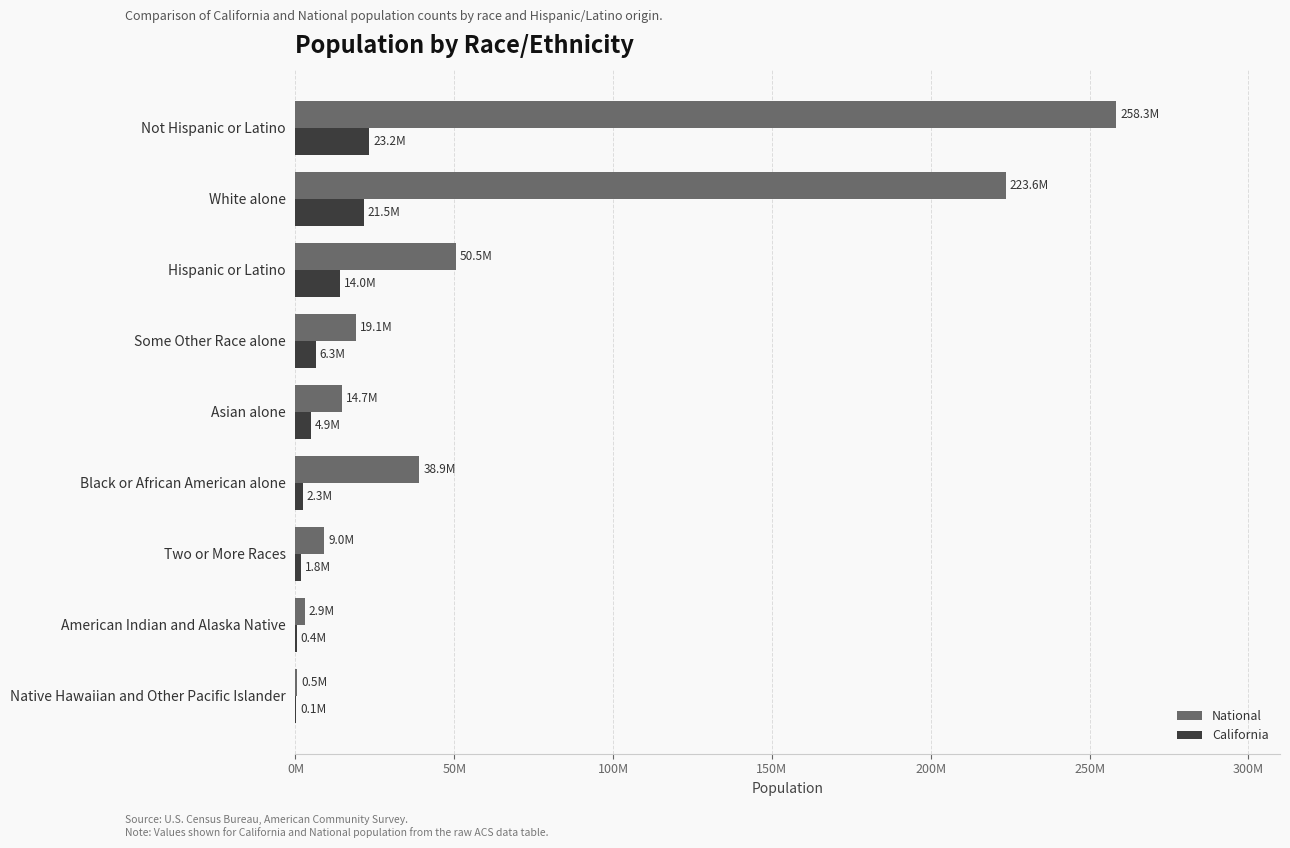

What are all the series names shown in the legend?

National, California